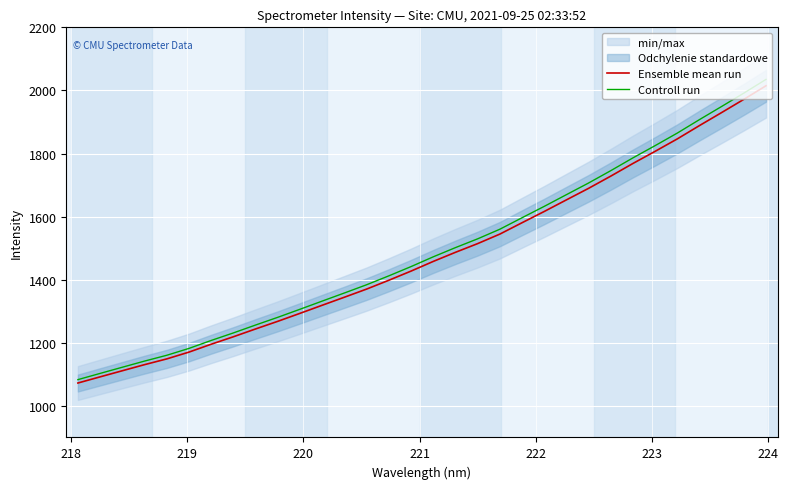

True or false: Controll run has more than 1 interior local peaks.

False